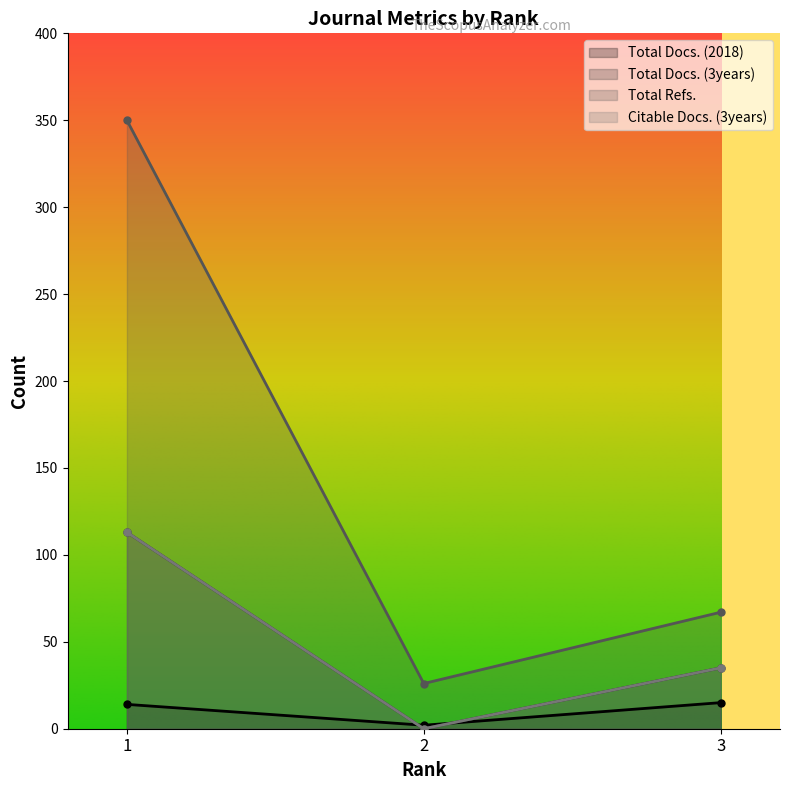

List the labels in order of Total Docs. (2018) value, smallest first.

2, 1, 3